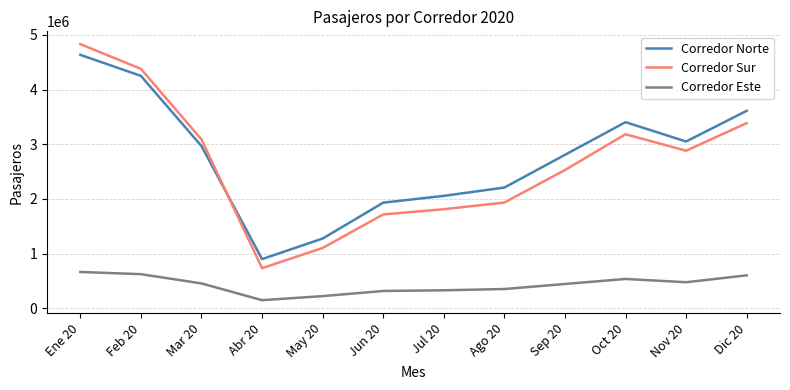

Which category has the lowest value across all series?

Abr 20